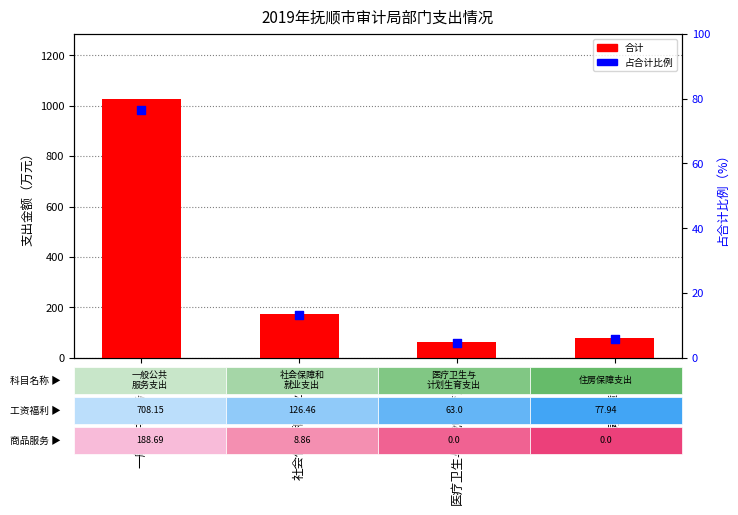

At how many categories does at least one series exceed 857?

1